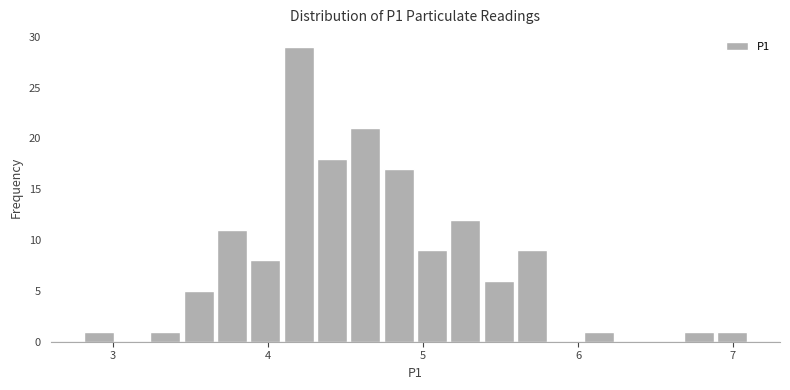

Around what value on the x-axis is the tallest bar? Give the approximate position of its centre, as read against the axis.

4.2